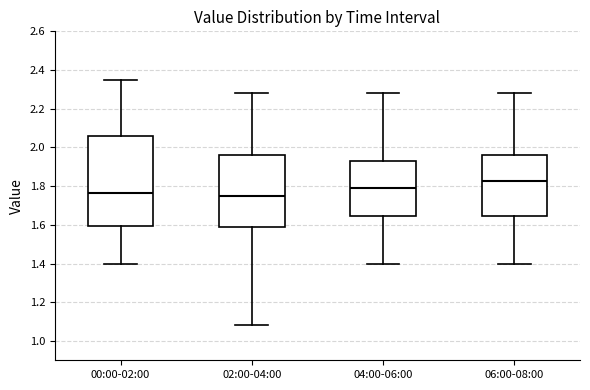

Comparing the boxes themselves (not the whiskers), which one is the tallest?

00:00-02:00